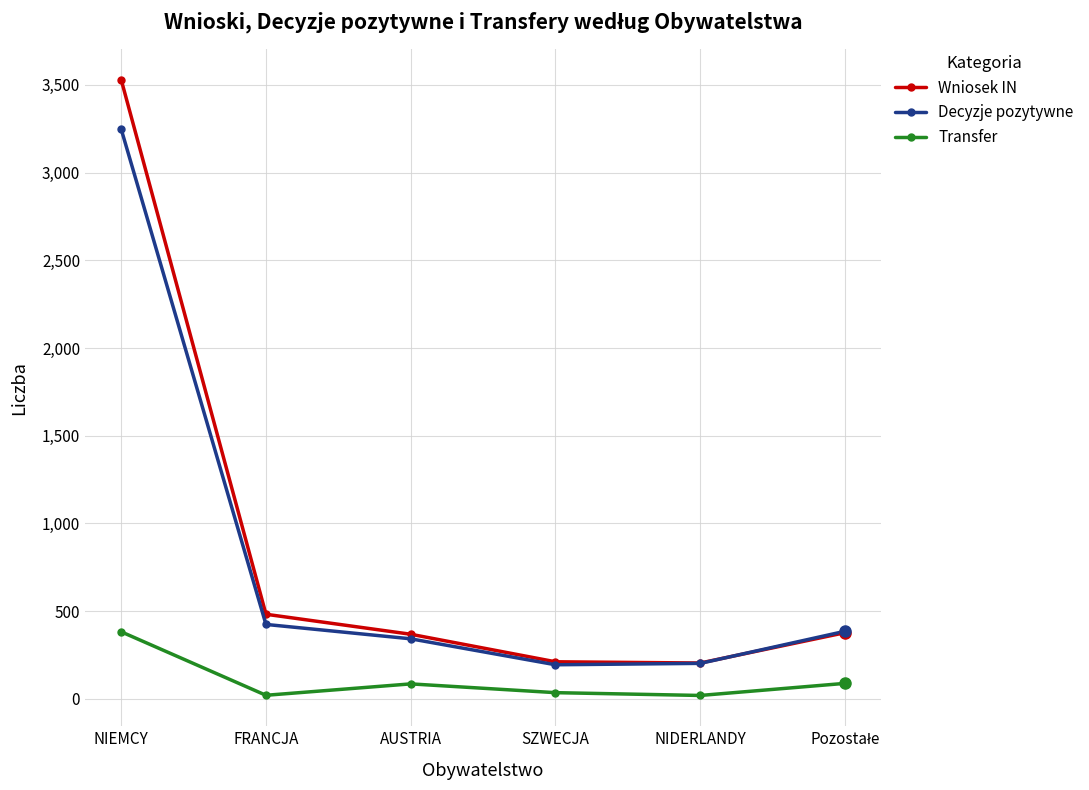

At which label does Decyzje pozytywne reach its peak?

NIEMCY